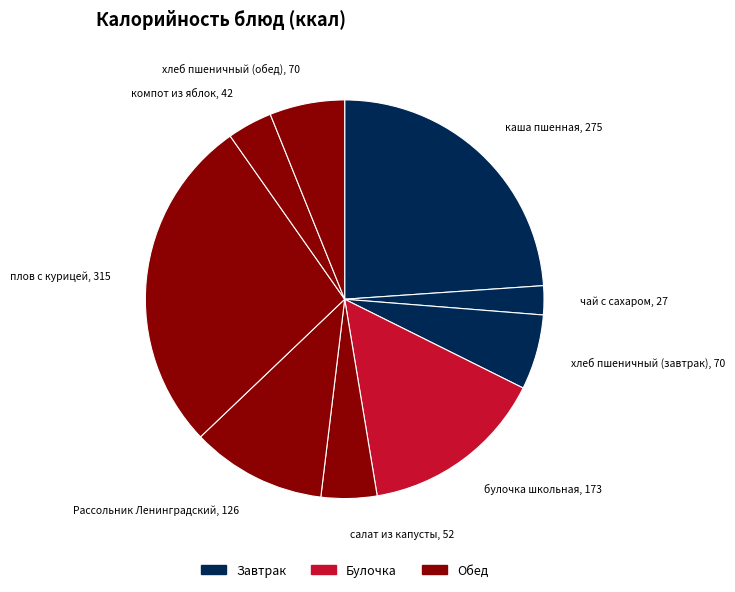

Is it true that чай с сахаром is 2% of the pie?

True